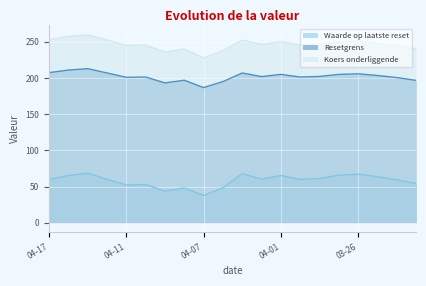

True or false: Koers onderliggende and Resetgrens cross at least once.

False